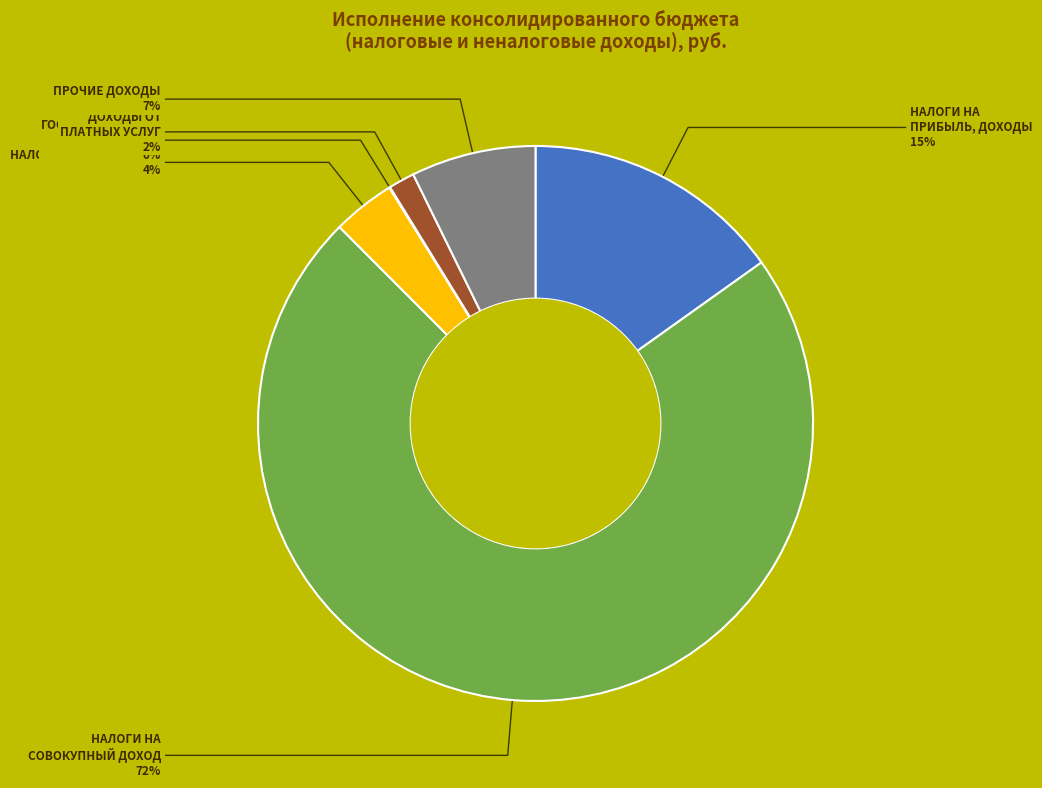

Is there any slice that represents more than half of the pie?

Yes